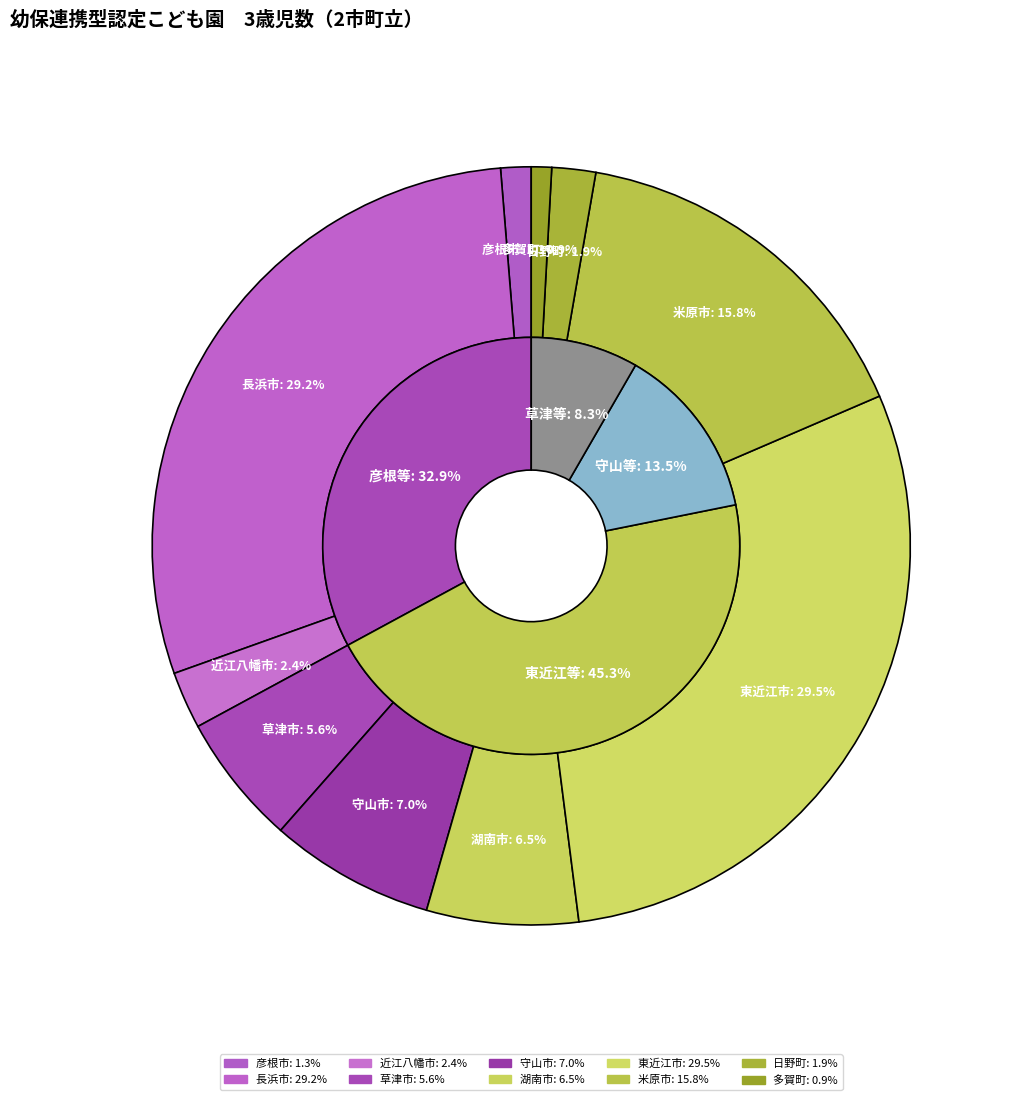

What portion of the pie excludes 草津市?

94.4%